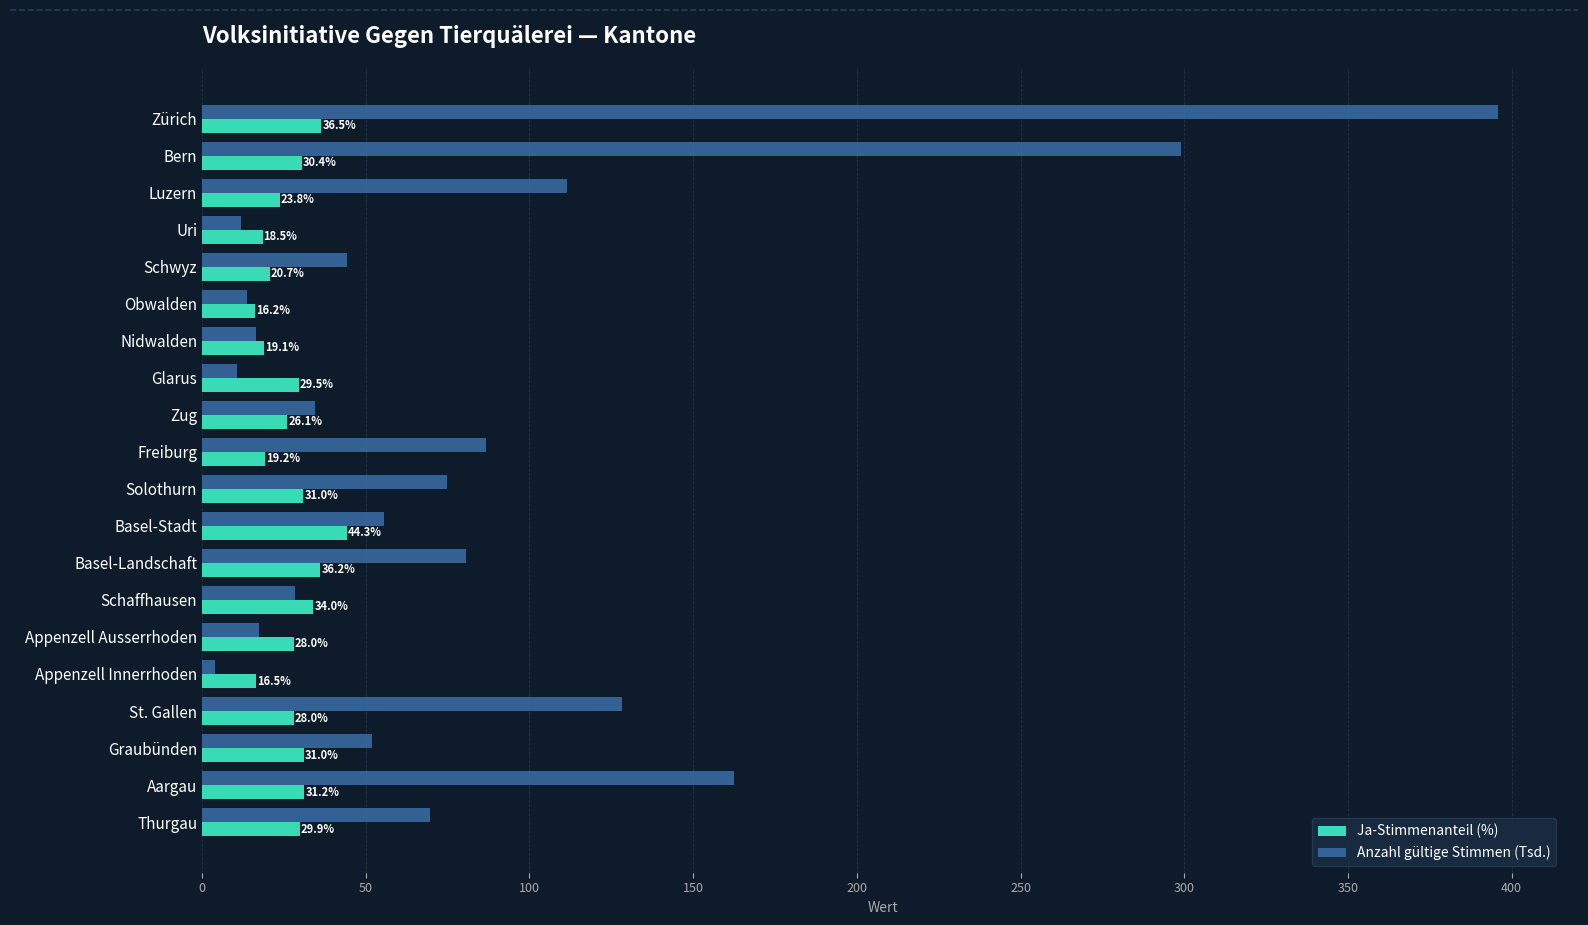

True or false: Anzahl gültige Stimmen (Tsd.) has a value of 13.6 at Obwalden.

True